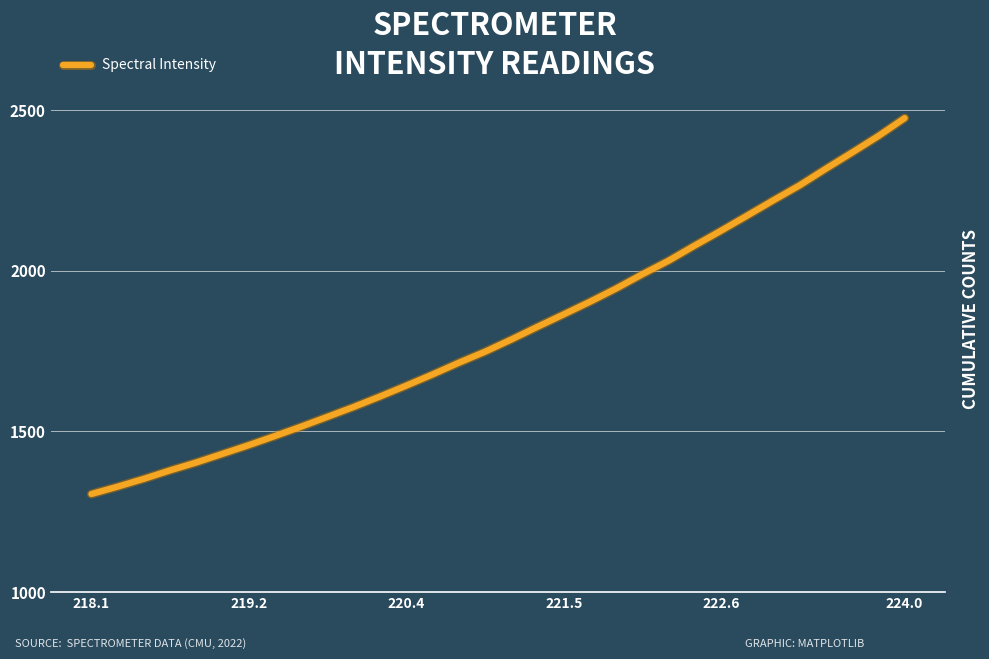

How many series are shown in this chart?

1